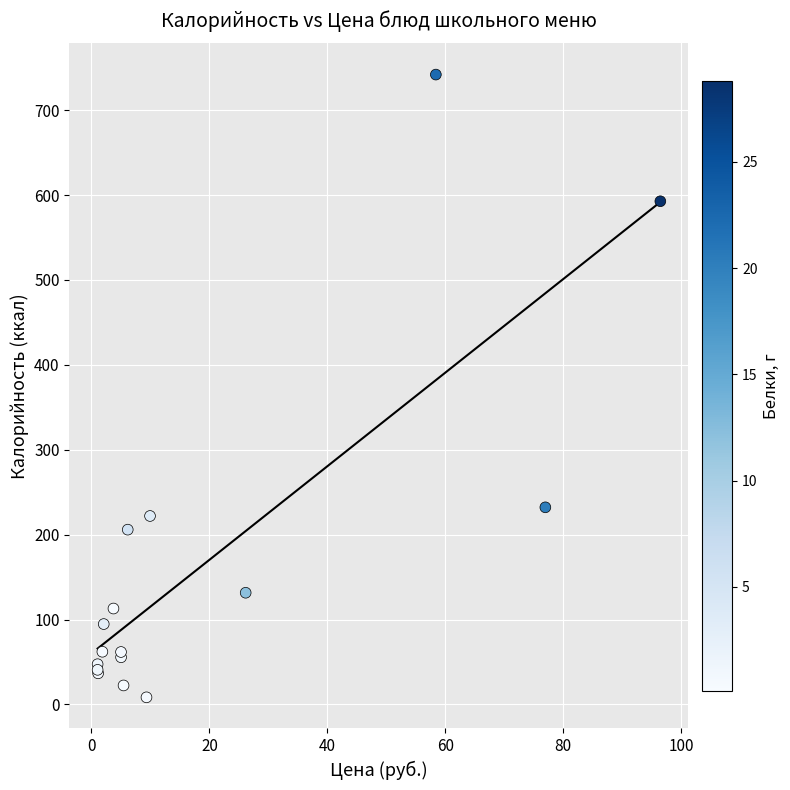

What Y value in the scatter plot is closest to 375?

232.2